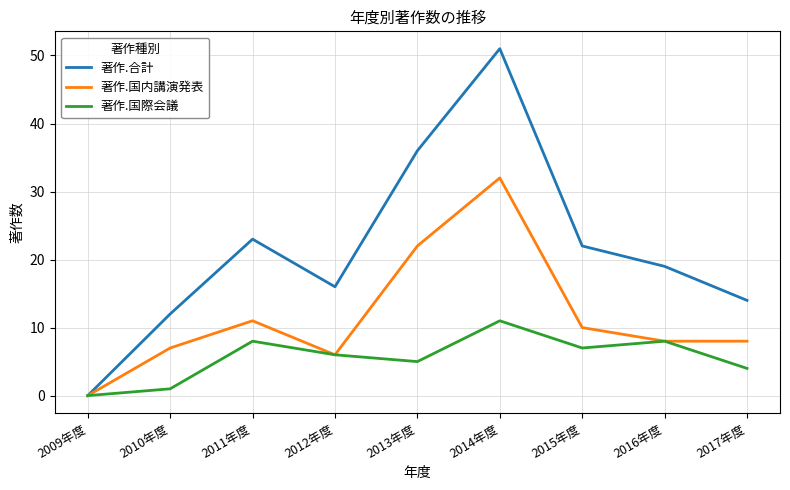

What is the sum of the 著作.国内講演発表 values at 2016年度 and 2009年度?

8